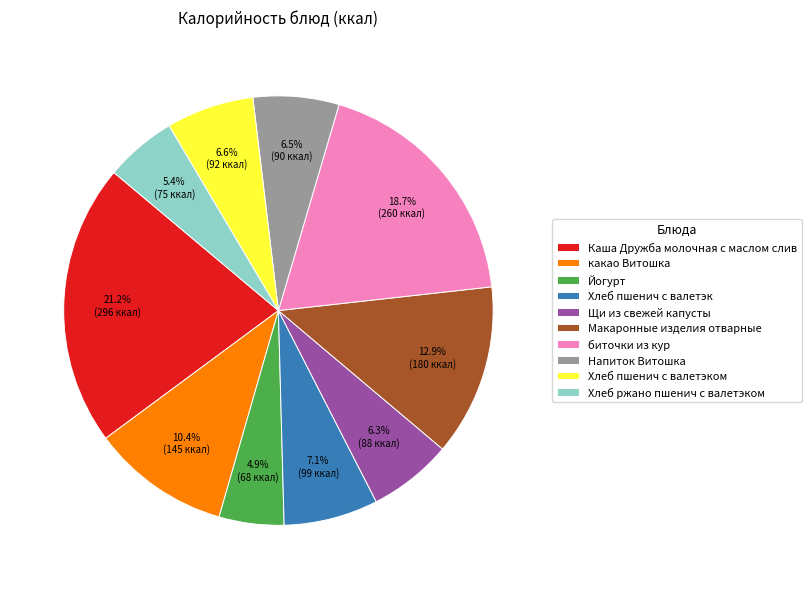

Which category has the biggest portion of the pie?

Каша Дружба молочная с маслом слив